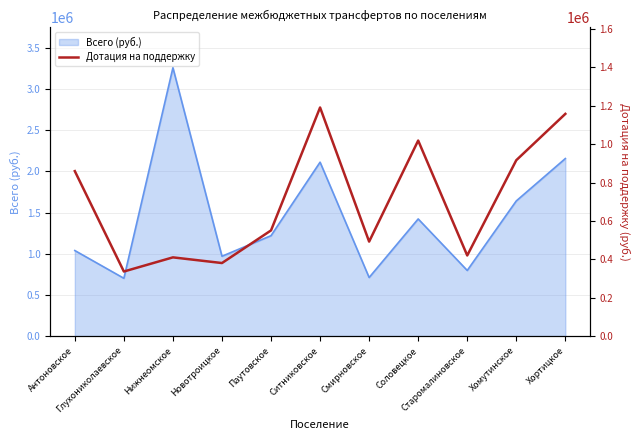

What is the lowest value of the Всего (руб.) series?

701406.0